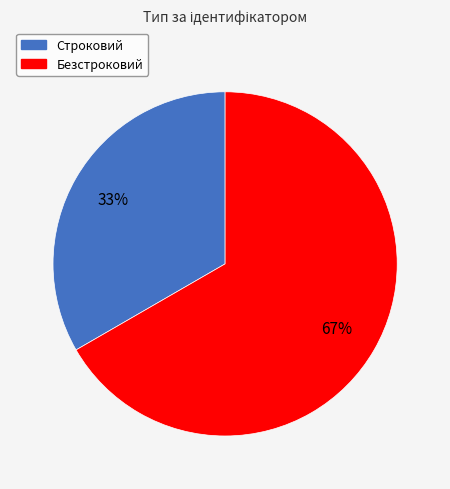

How many slices are in this pie chart?

2